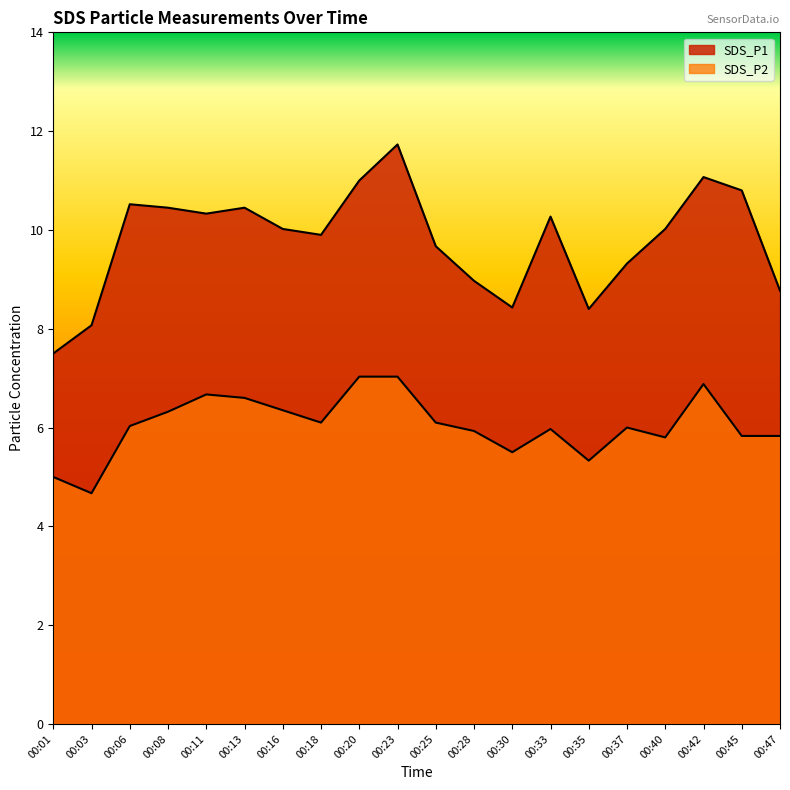

How many values in the SDS_P2 series exceed 6?

10